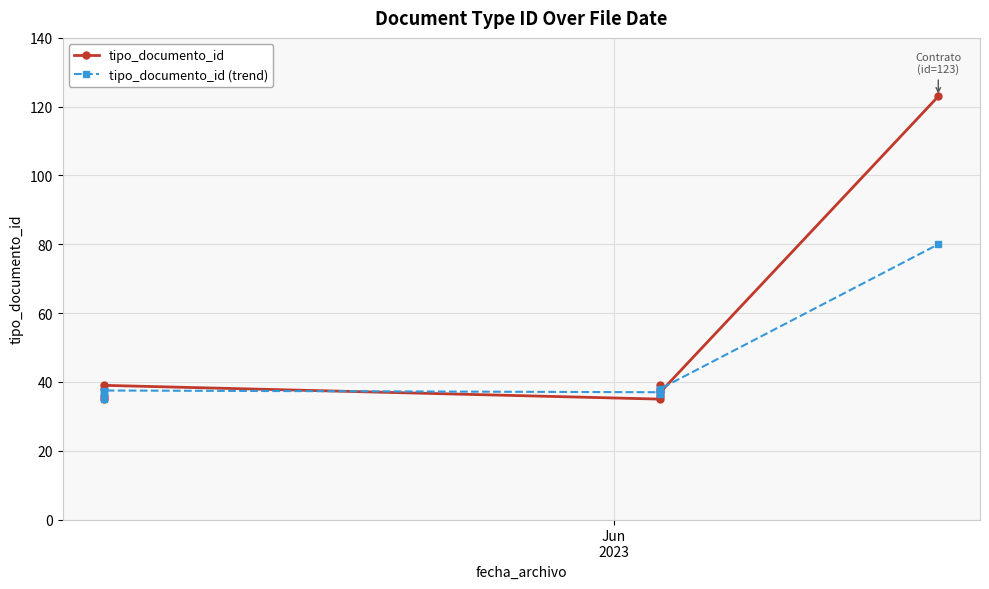

True or false: tipo_documento_id has a value of 62.0 at 7.

False